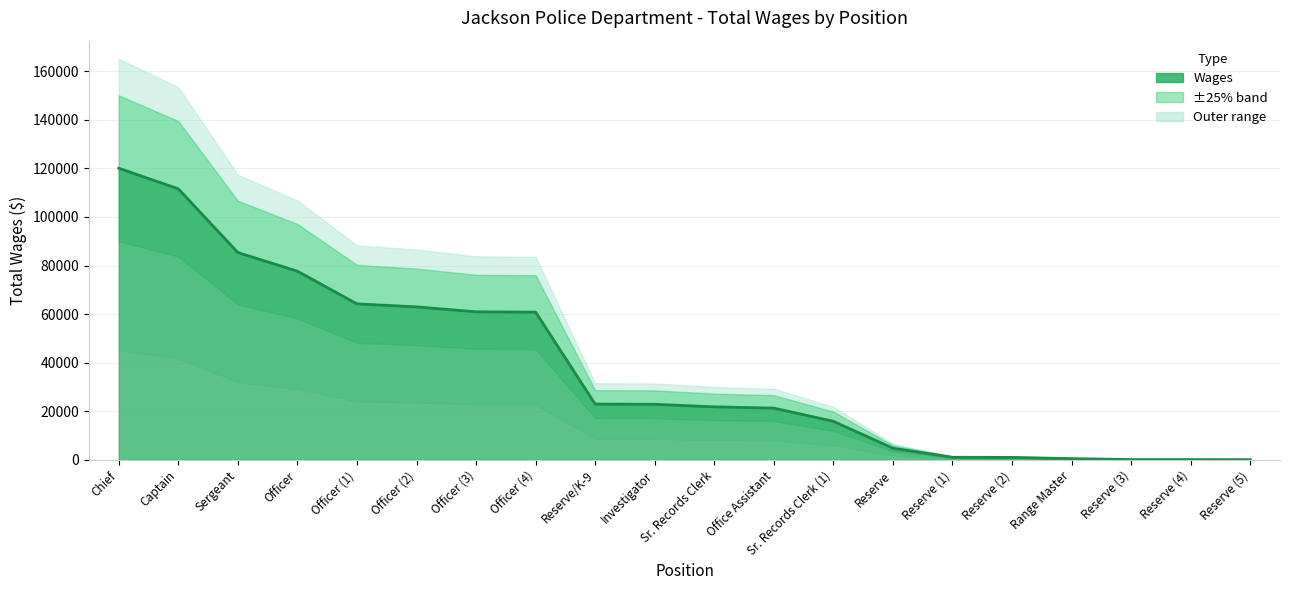

List the labels in order of value, largest first.

Chief, Captain, Sergeant, Officer, Officer (1), Officer (2), Officer (3), Officer (4), Reserve/K-9, Investigator, Sr. Records Clerk, Office Assistant, Sr. Records Clerk (1), Reserve, Reserve (1), Reserve (2), Range Master, Reserve (3), Reserve (4), Reserve (5)